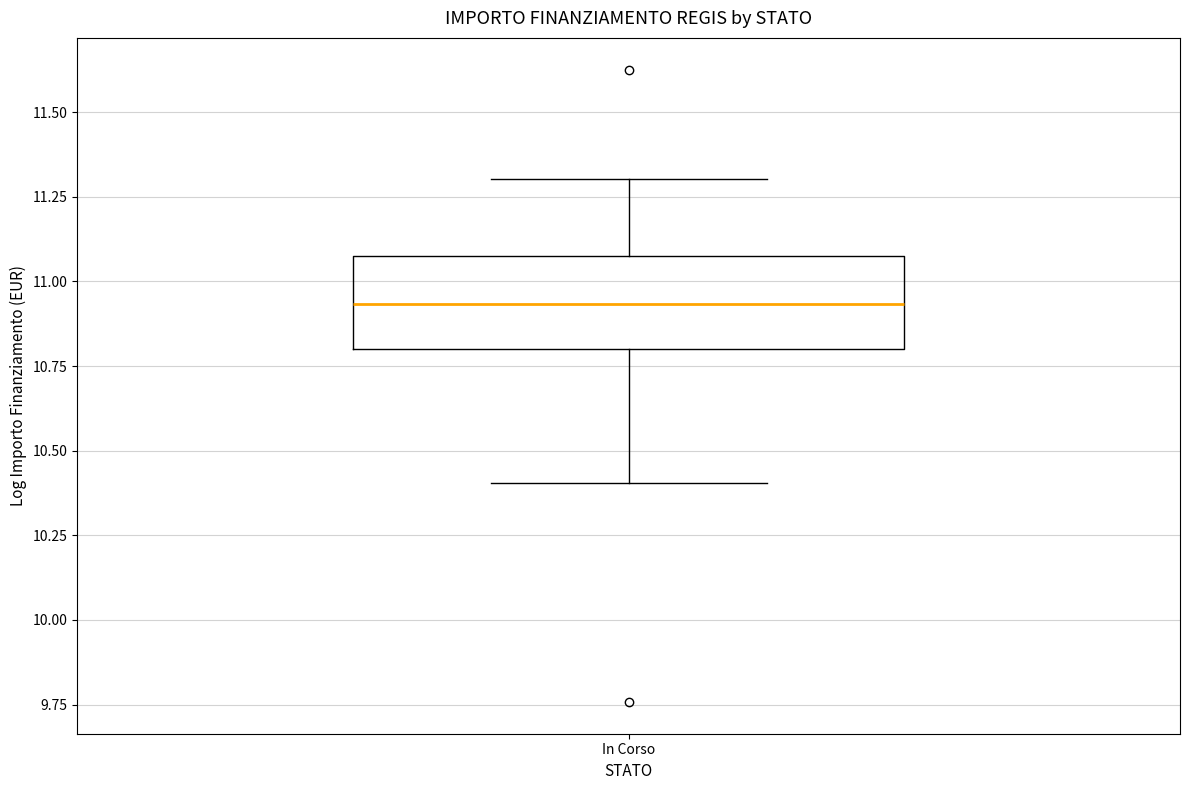

Where does the median line of the box for In Corso sit on the y-axis? The values are not printed on the chart, so give them approximately, as read against the axis.

10.95